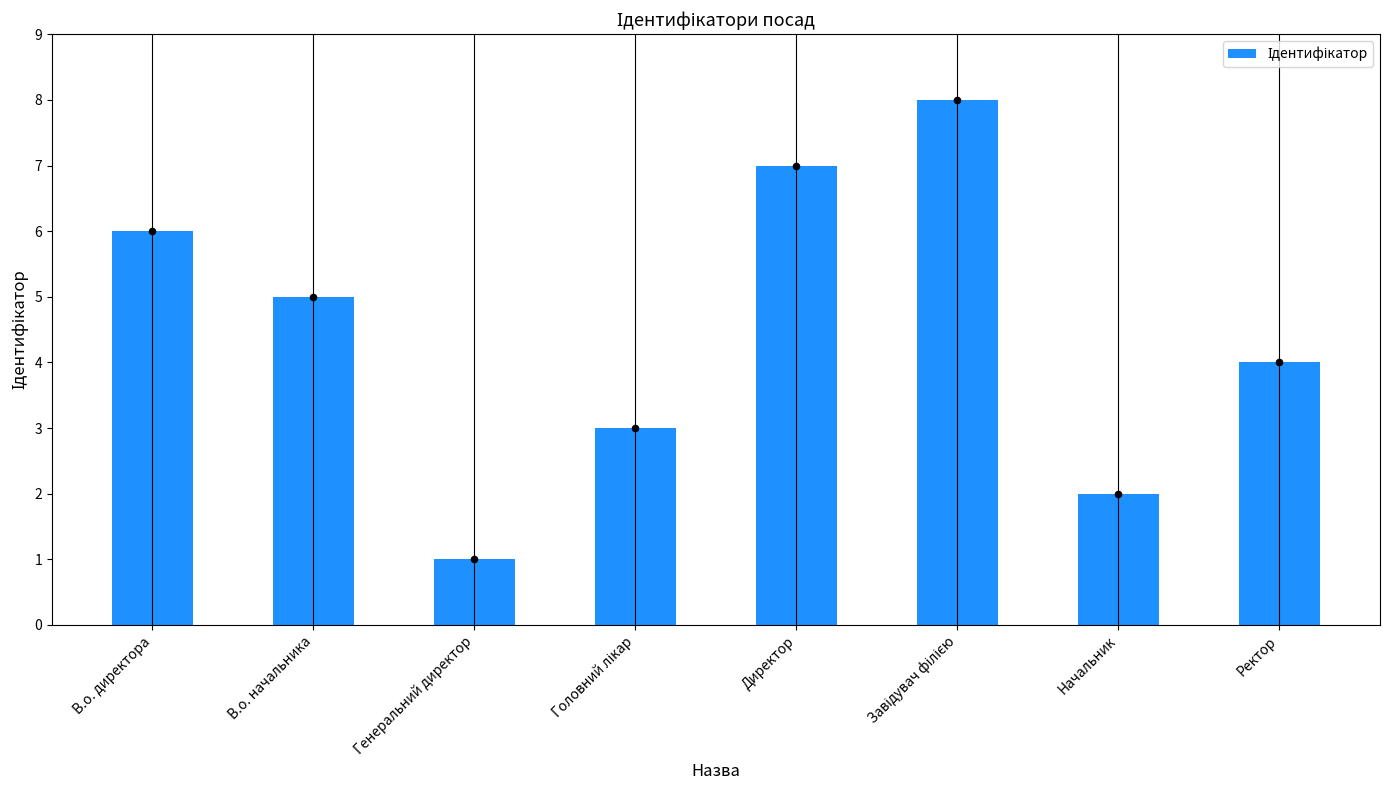

What is the ratio of the value at Головний лікар to the value at Ректор?

0.8